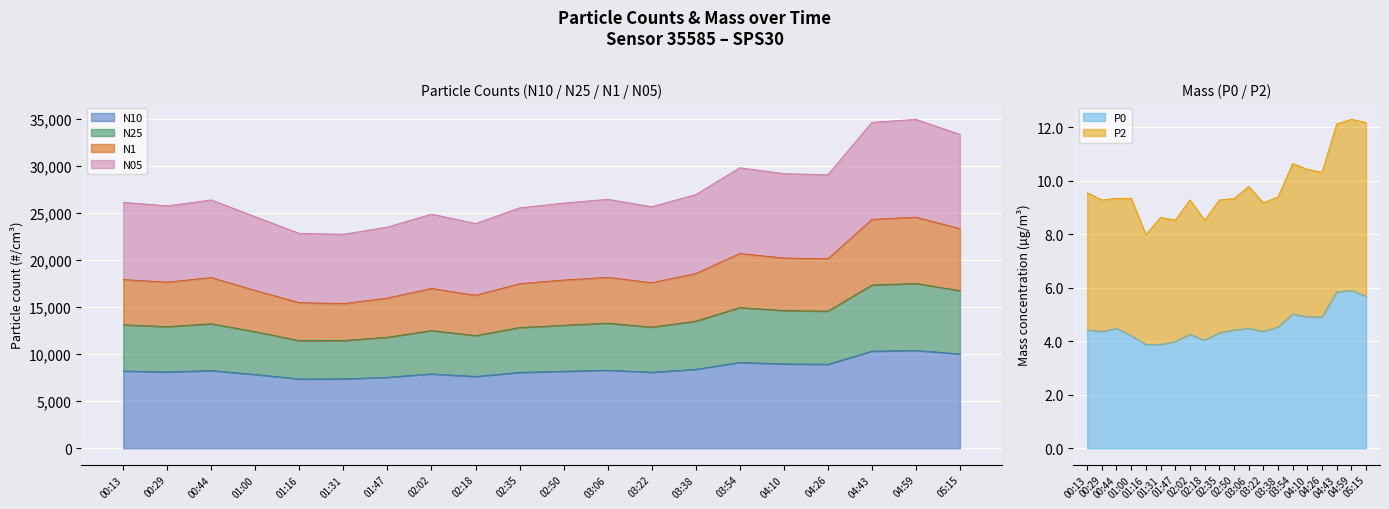

What is the sum of the P2 values at 02:35 and 03:22?

18.4